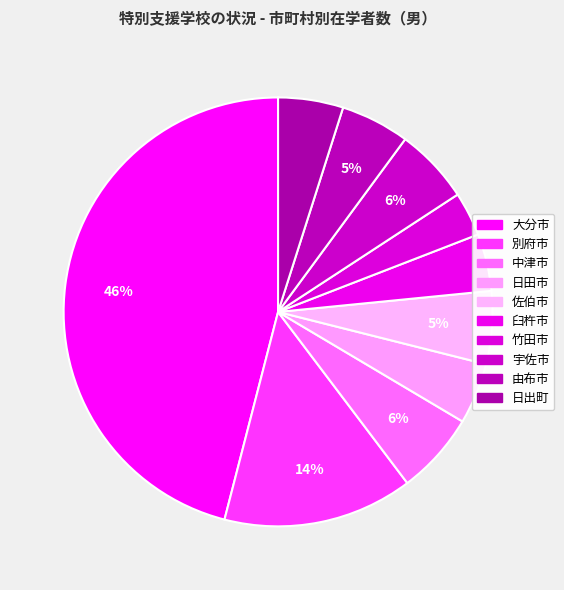

Count the number of slices in the pie.

10